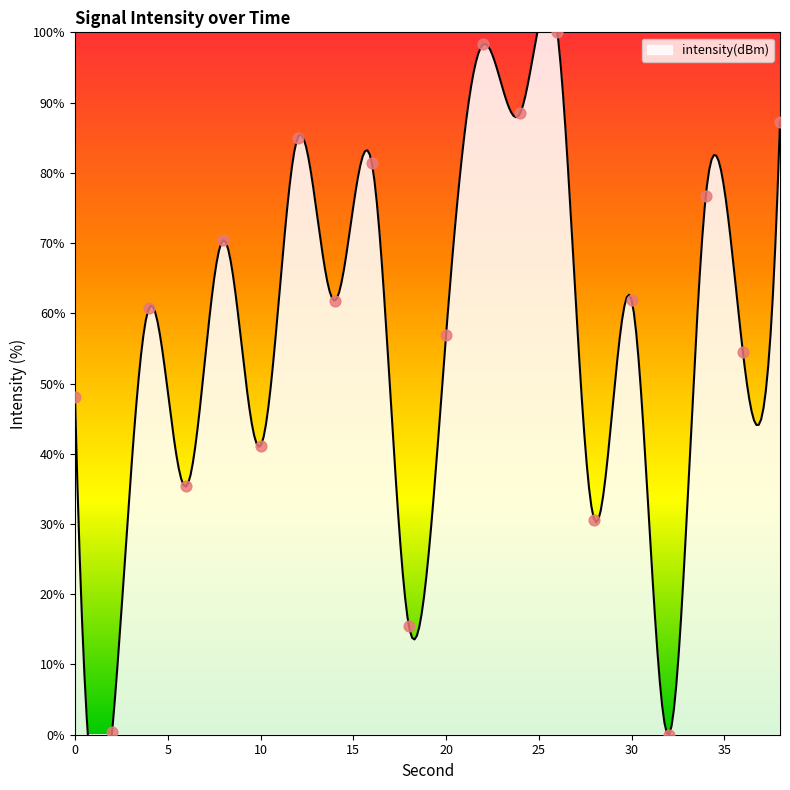

What is the change in value from 4 to 18?

-45.4